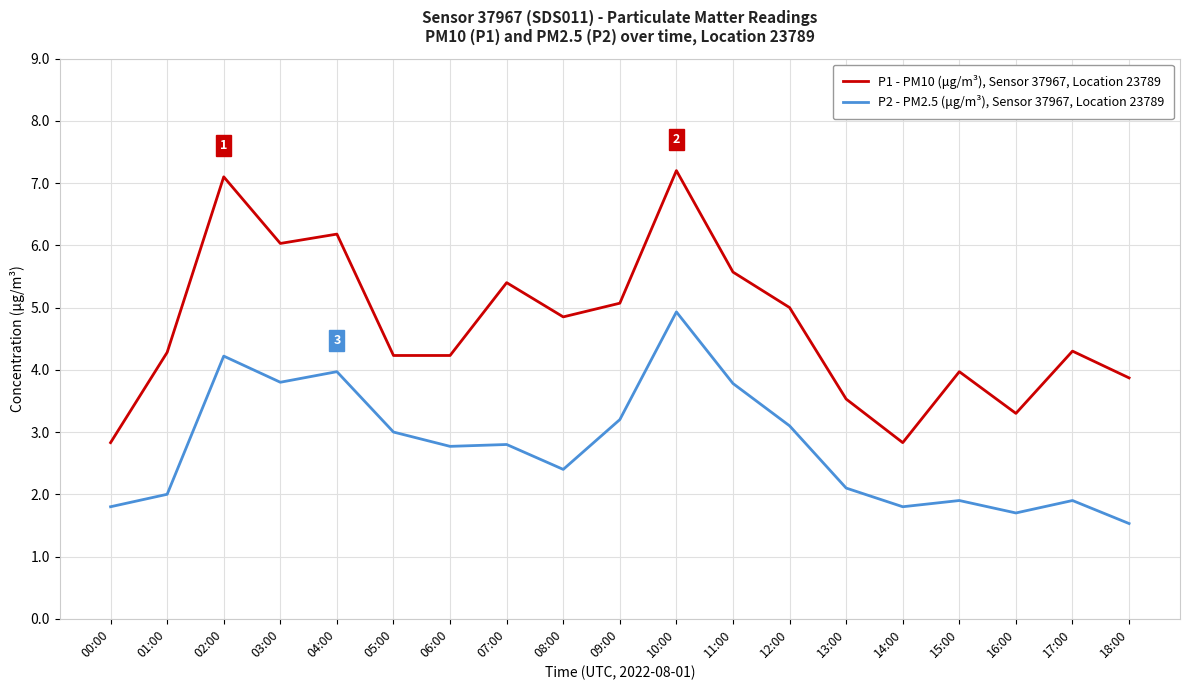

Is this an area chart (filled region under the line)?

No